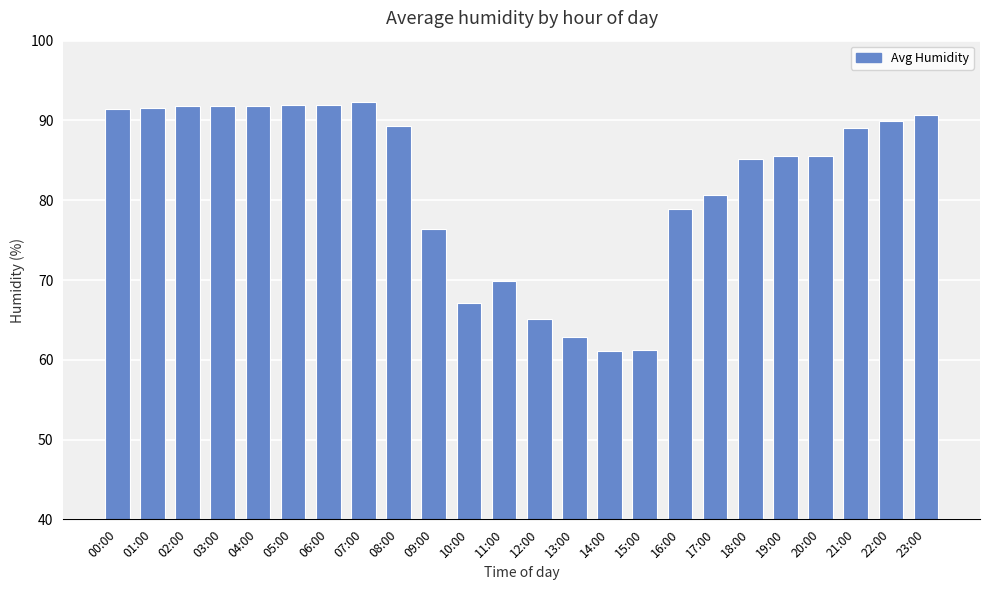

What is the label of the 24th bar from the left?

23:00